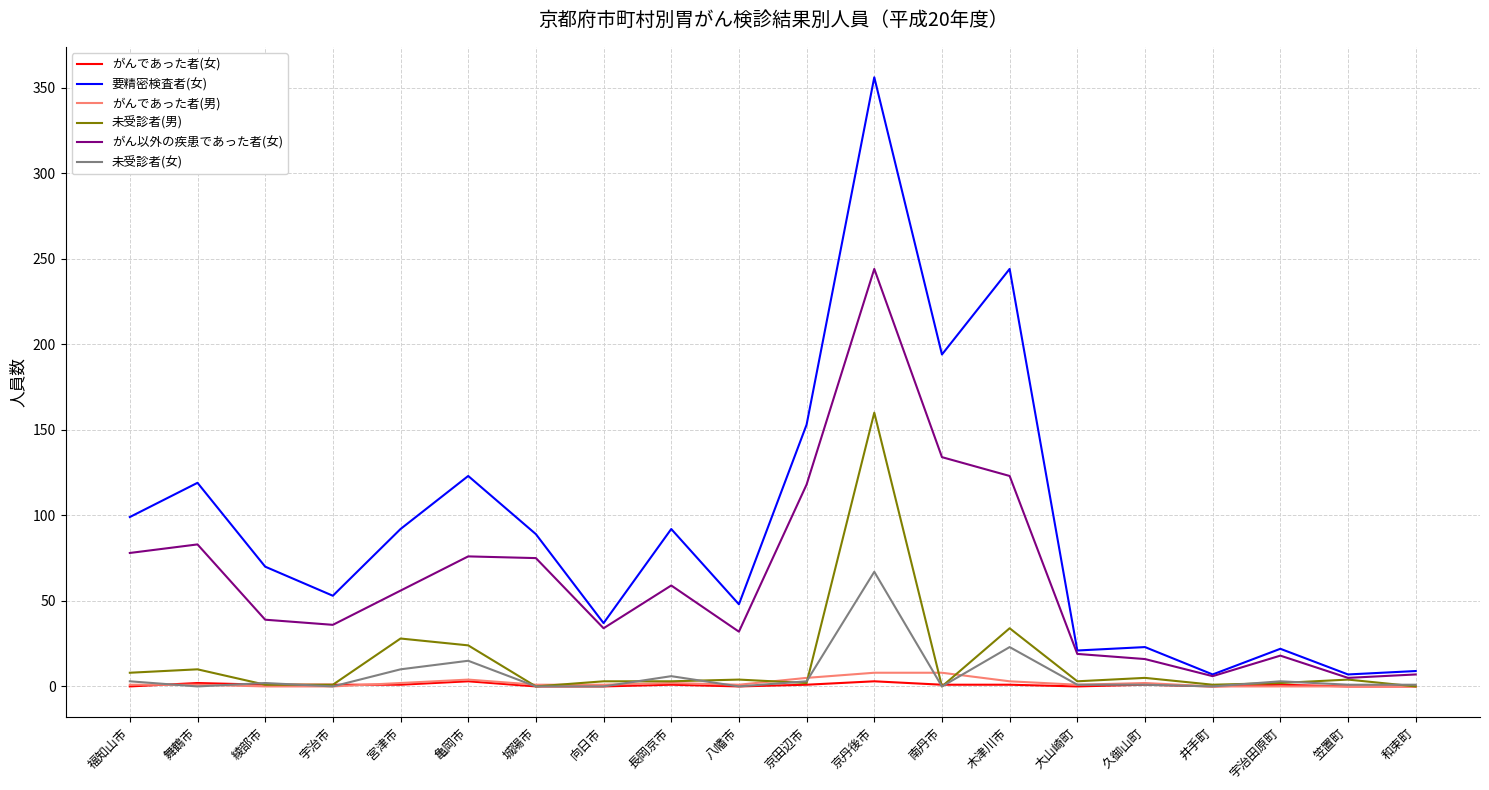

What is the maximum value for がん以外の疾患であった者(女)?

244